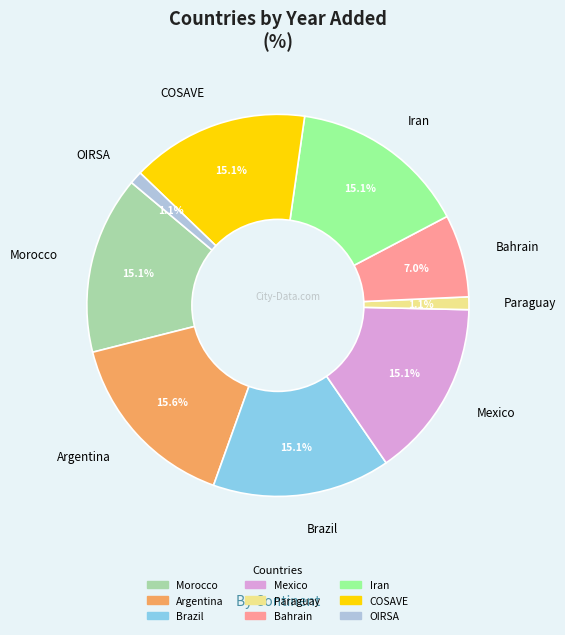

What is the ratio of the value at OIRSA to the value at Mexico?

0.1